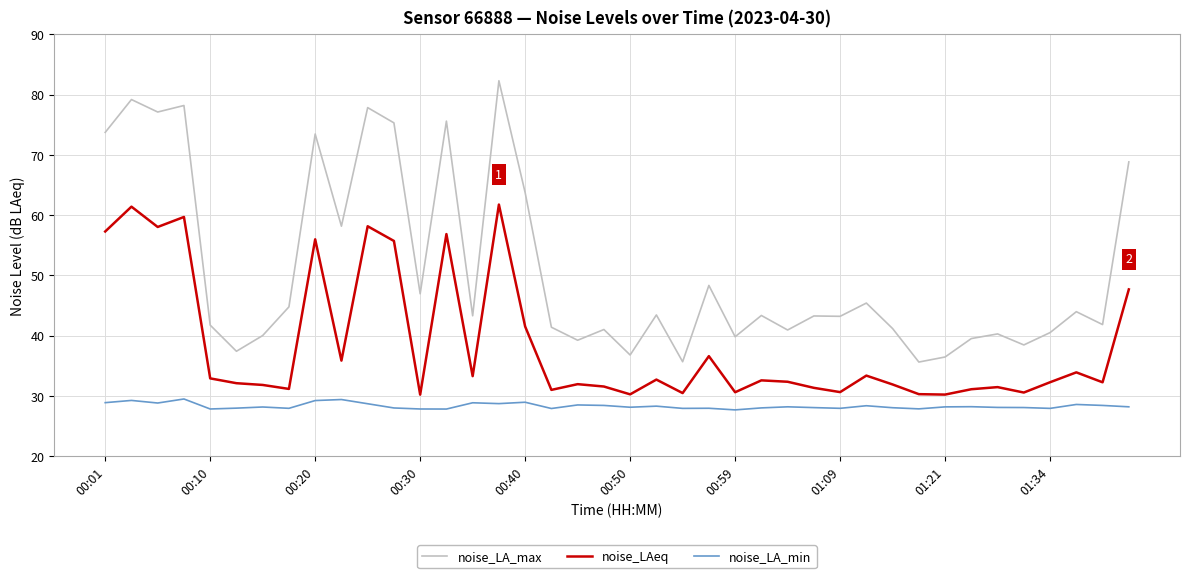

Which series has the largest range (max minus min)?

noise_LA_max